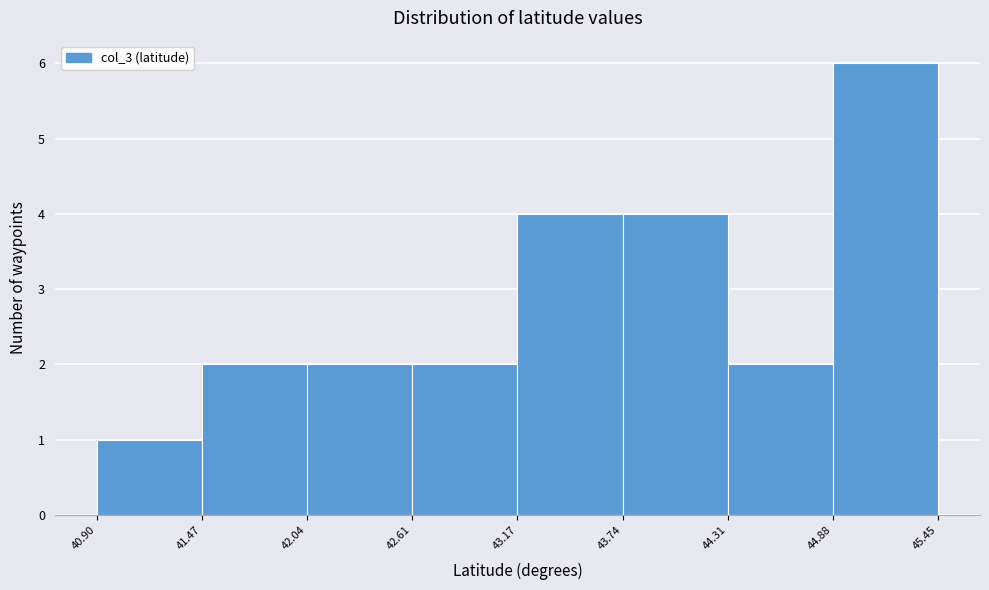

Reading left to right, transcribe this chart: for each bar, give the range it covers on the x-axis and its height. The values are not printed on the chart, so give them approximately, as read against the axis.

40.90 to 41.47: 1
41.47 to 42.04: 2
42.04 to 42.61: 2
42.61 to 43.17: 2
43.17 to 43.74: 4
43.74 to 44.31: 4
44.31 to 44.88: 2
44.88 to 45.45: 6